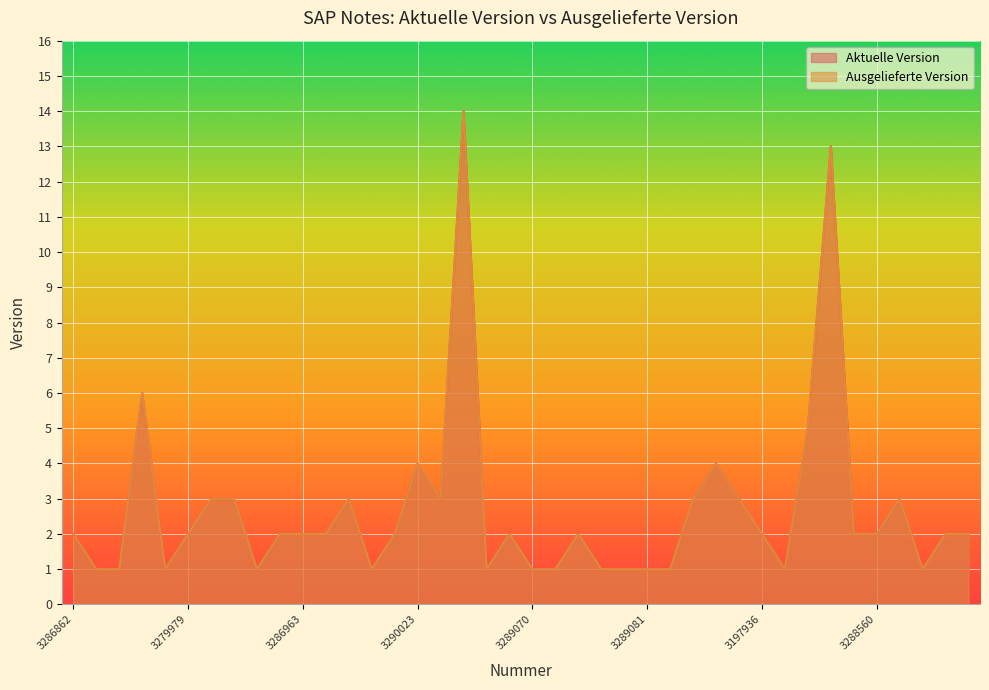

What is the sum of the Ausgelieferte Version values at 3288459 and 3290803?

4